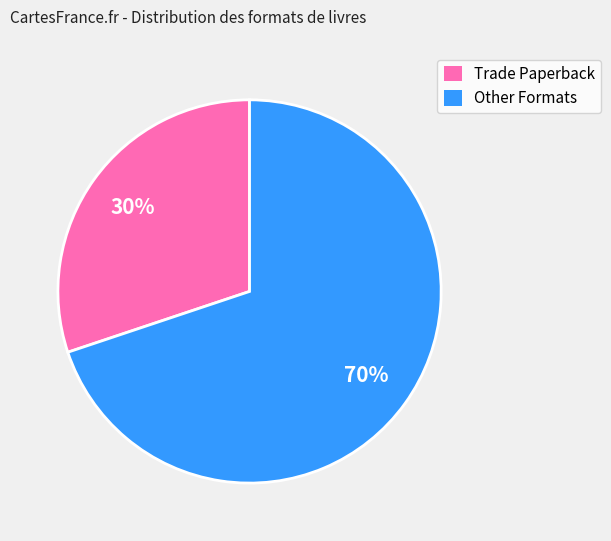

How many segments does this pie chart have?

2